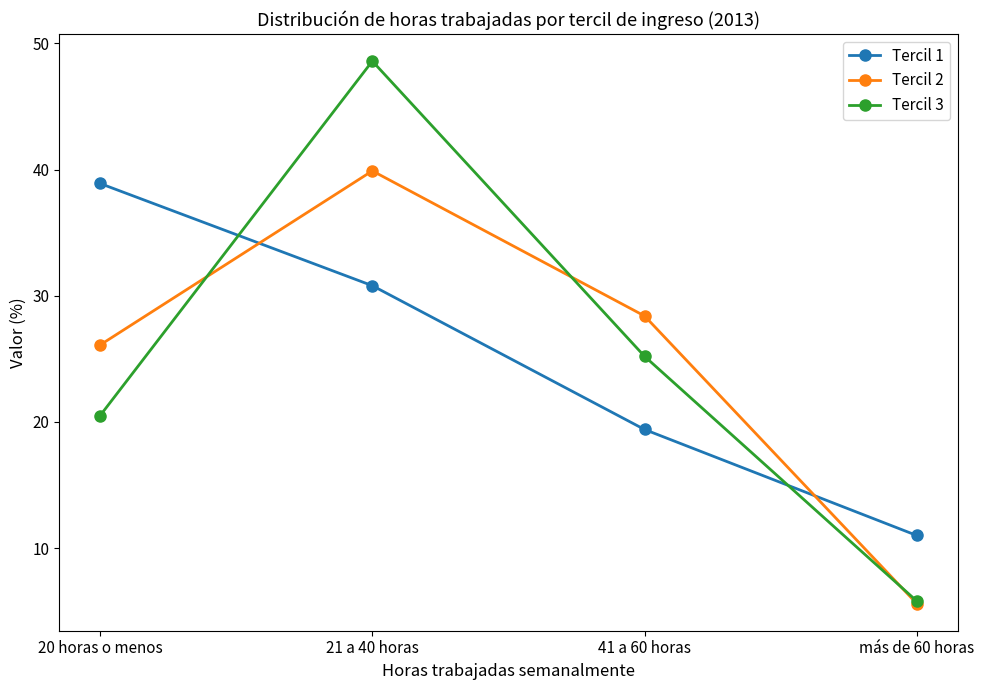

What is the label of the 2nd point from the right?

41 a 60 horas